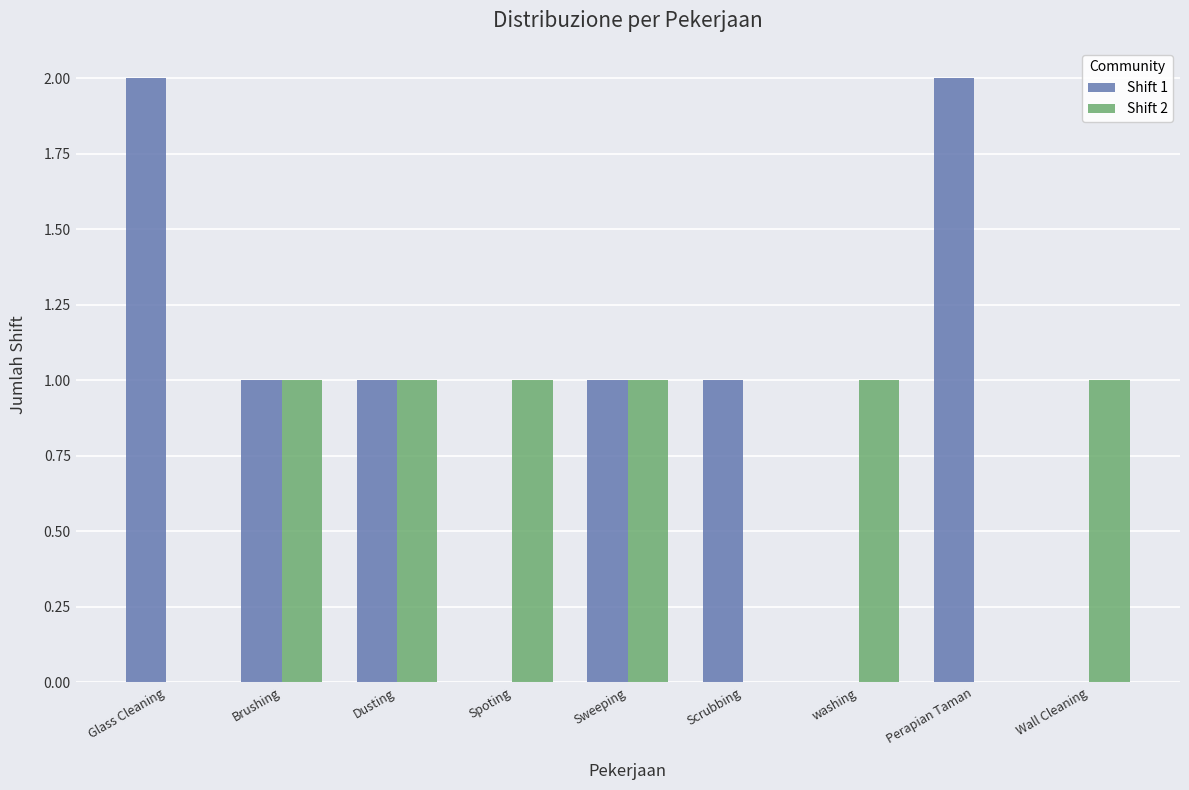

True or false: Shift 1 has a value of 0 at washing.

True